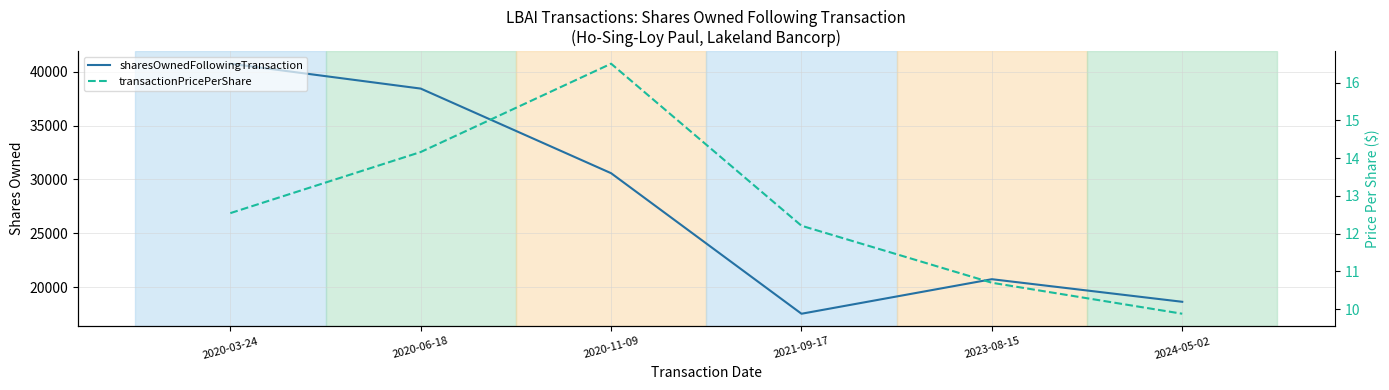

Rank the series by their average value, from lowest to highest.

transactionPricePerShare, sharesOwnedFollowingTransaction